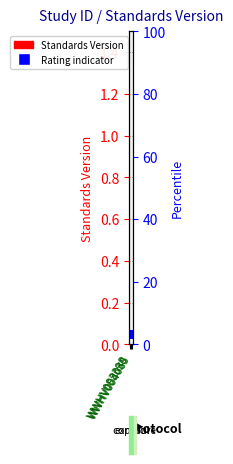

Which series contains the lowest Y value?

Rating indicator